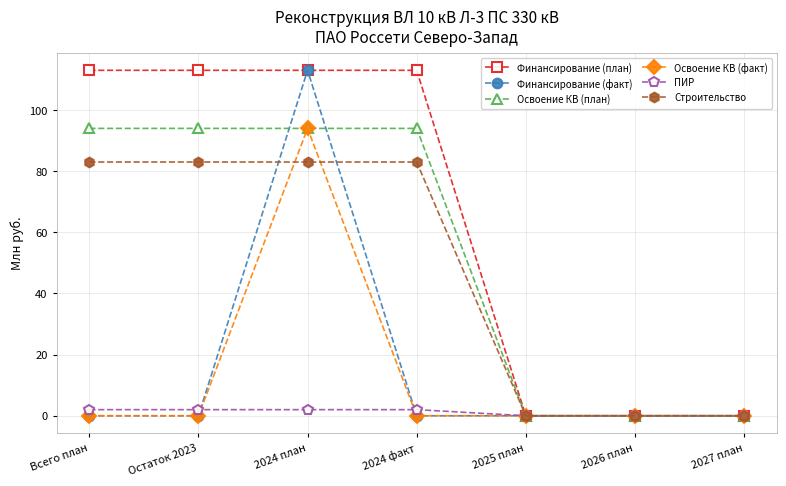

What is the label of the 5th point from the right?

2024 план